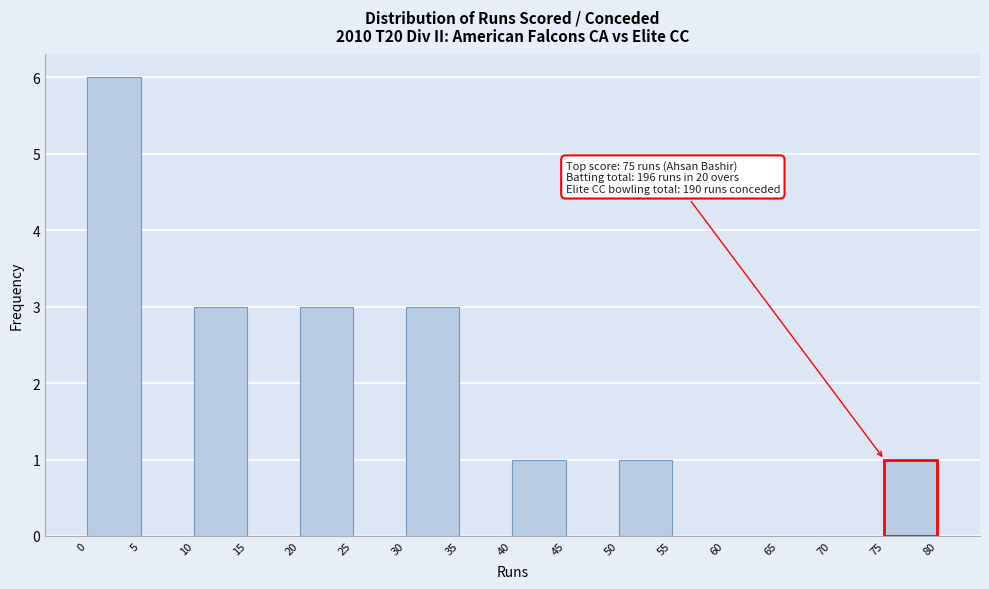

Over which range of the x-axis is the bar tallest?

0 to 5